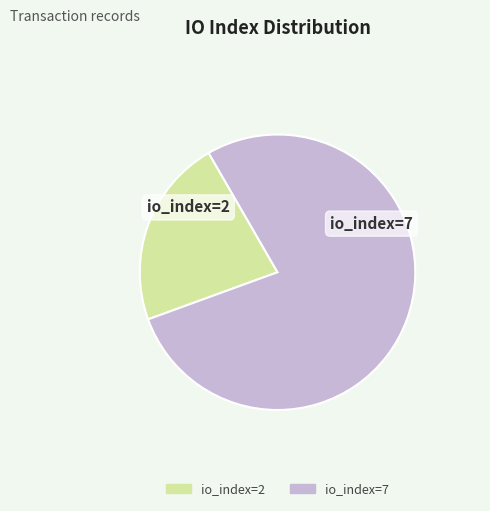

Which category has the biggest portion of the pie?

io_index=7